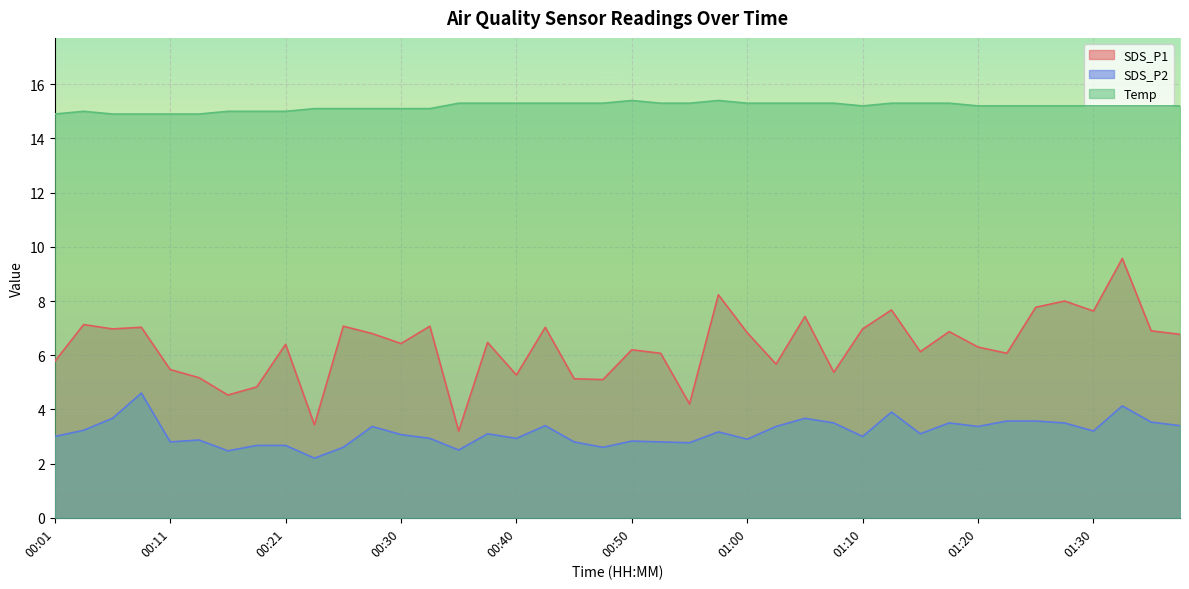

What is the average value of the SDS_P2 series?

3.2